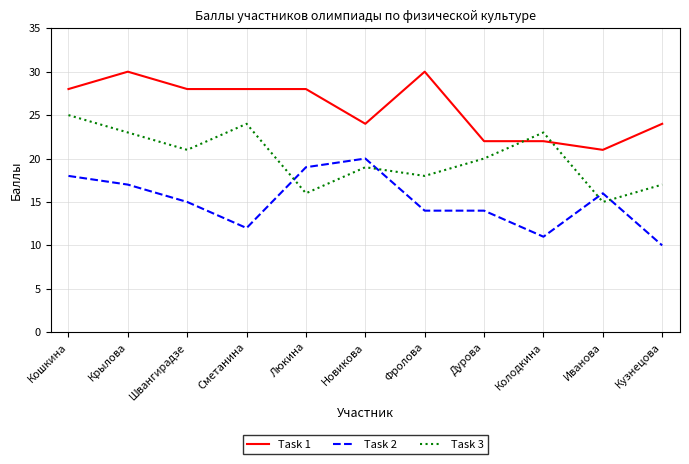

True or false: Task 2 and Task 1 cross at least once.

False